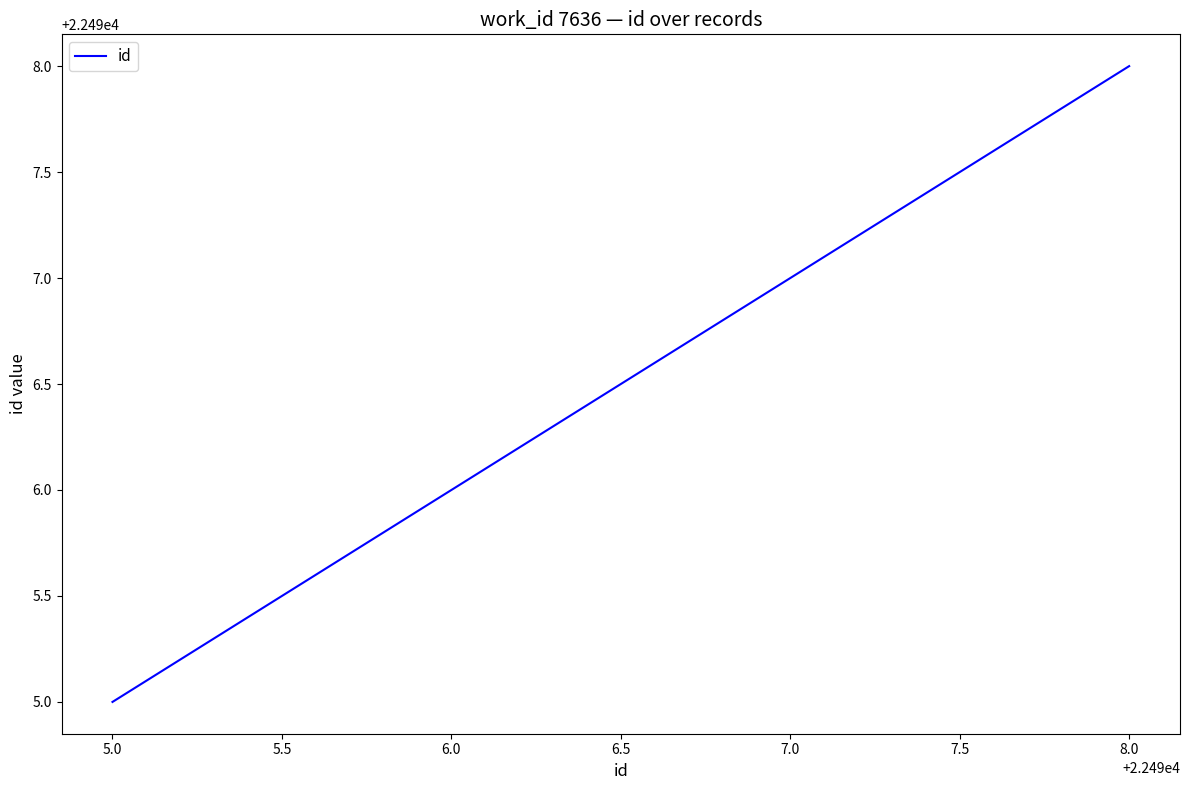

Is it true that the value at 6.0 is 22496?

True